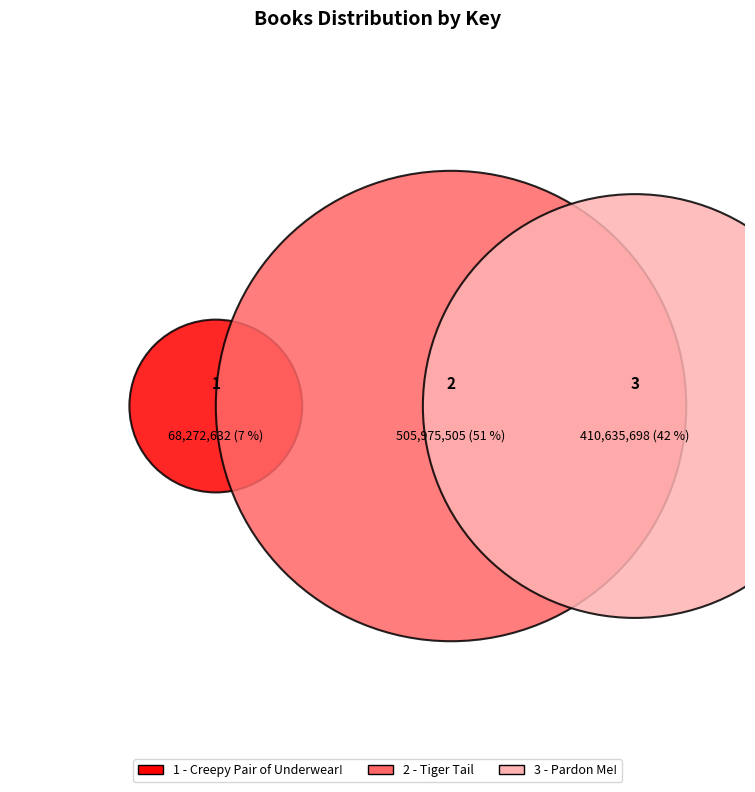

Which slice represents more than half of the pie?

2 - Tiger Tail